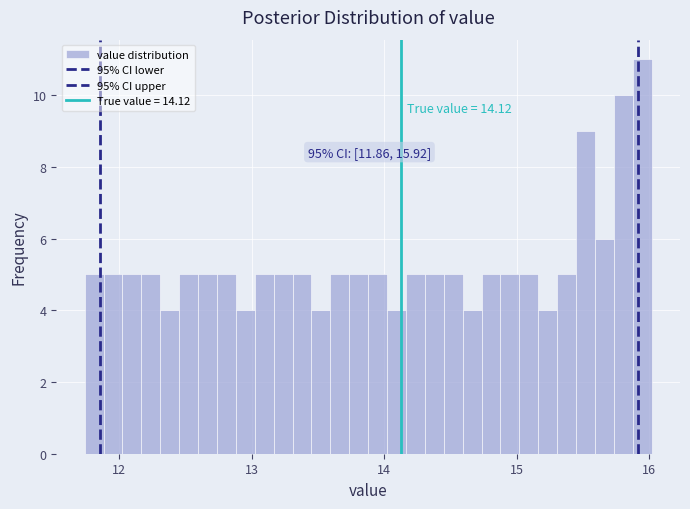

Read against the x-axis, roughly where is the centre of the tallest bar?

15.9